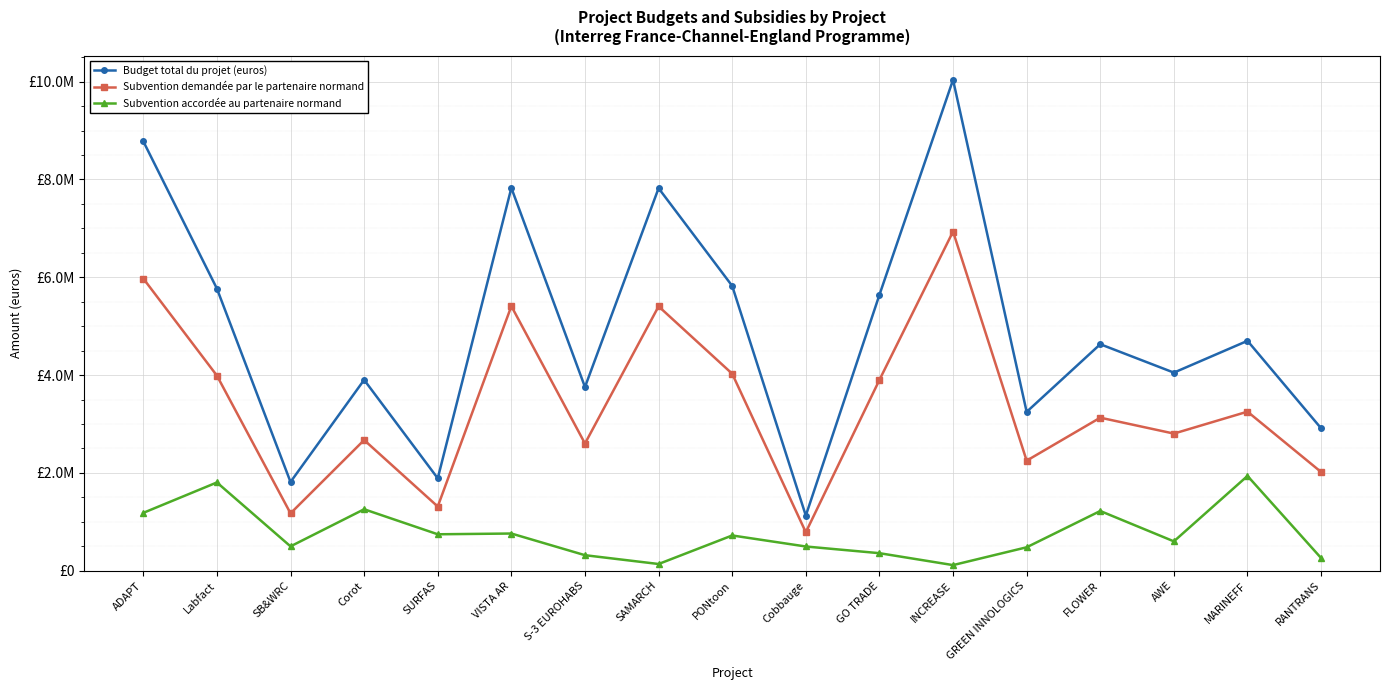

At which category is the sum across all series the highest?

INCREASE